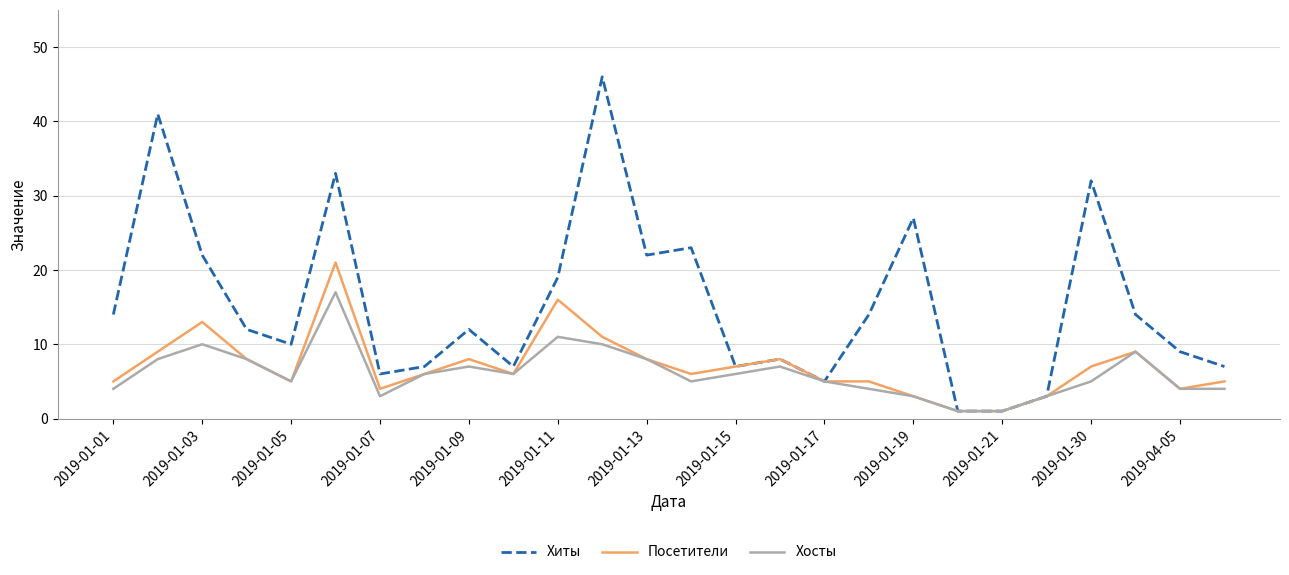

Which series has the widest spread of values?

Хиты